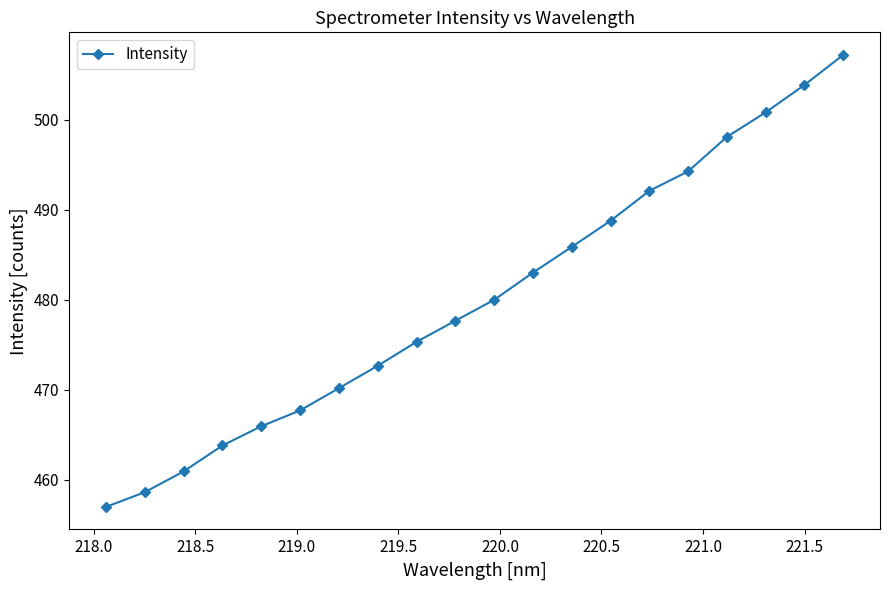

What is the value of the 14th point from the left?

488.8